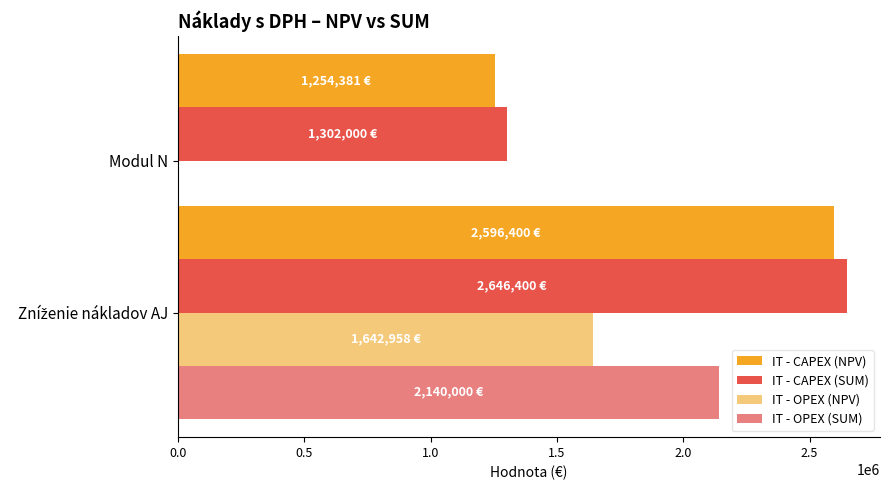

Does the chart contain stacked bars?

No